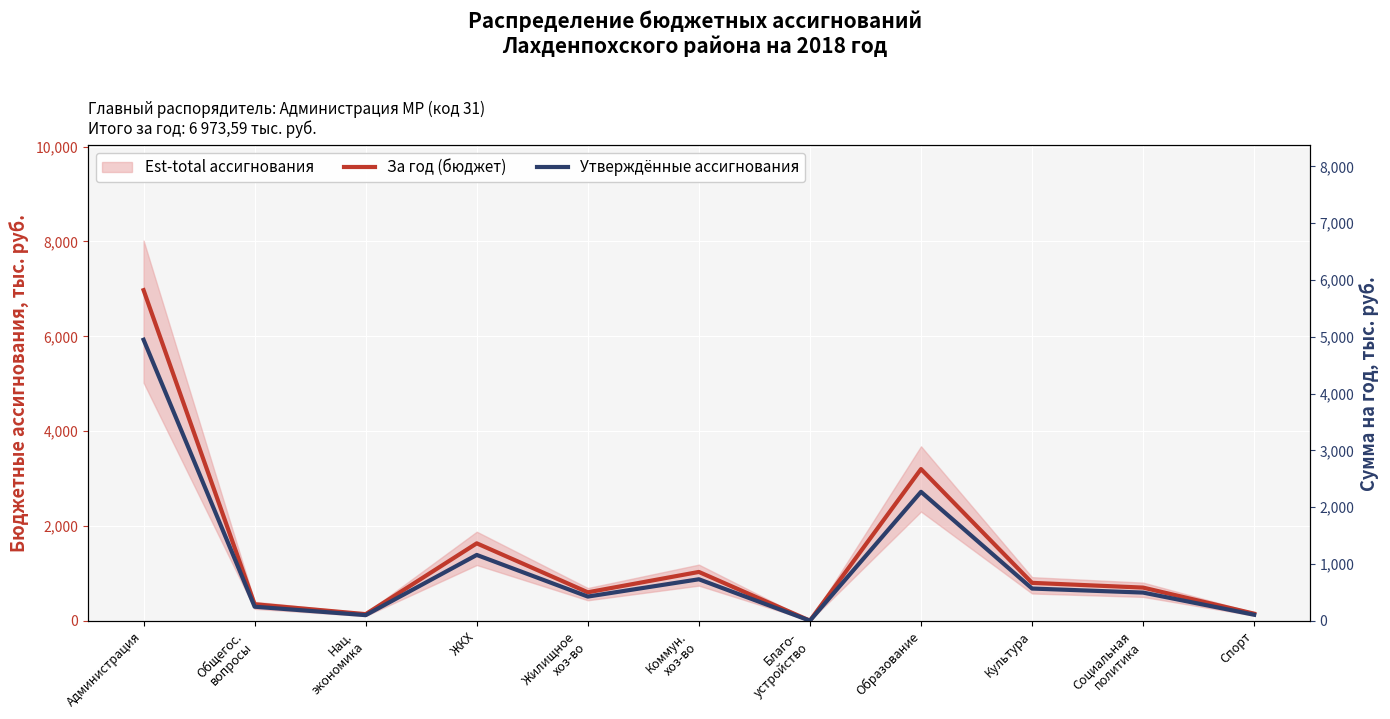

Between ЖКХ and Жилищное
хоз-во, which series saw the biggest shift?

За год (бюджет)